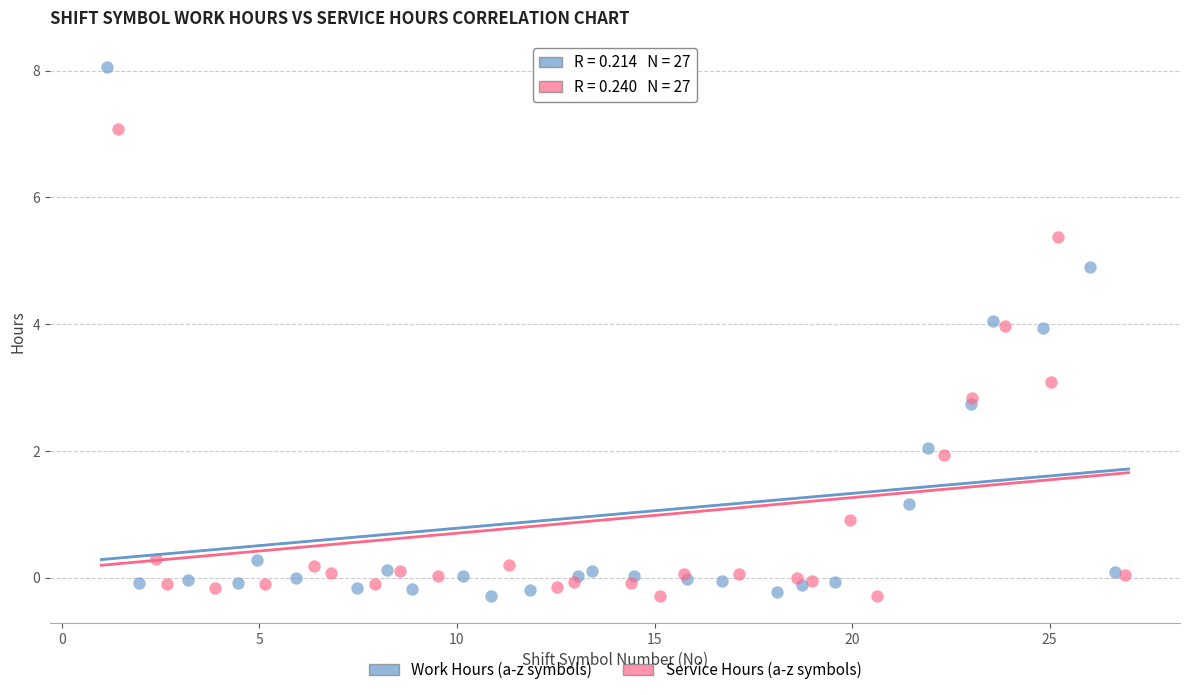

Which series has the widest spread of Y values?

Work Hours (a-z symbols)